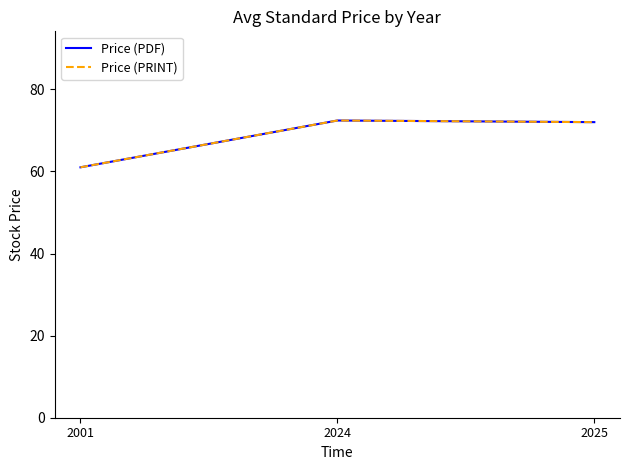

What is the smallest value displayed?

61.0